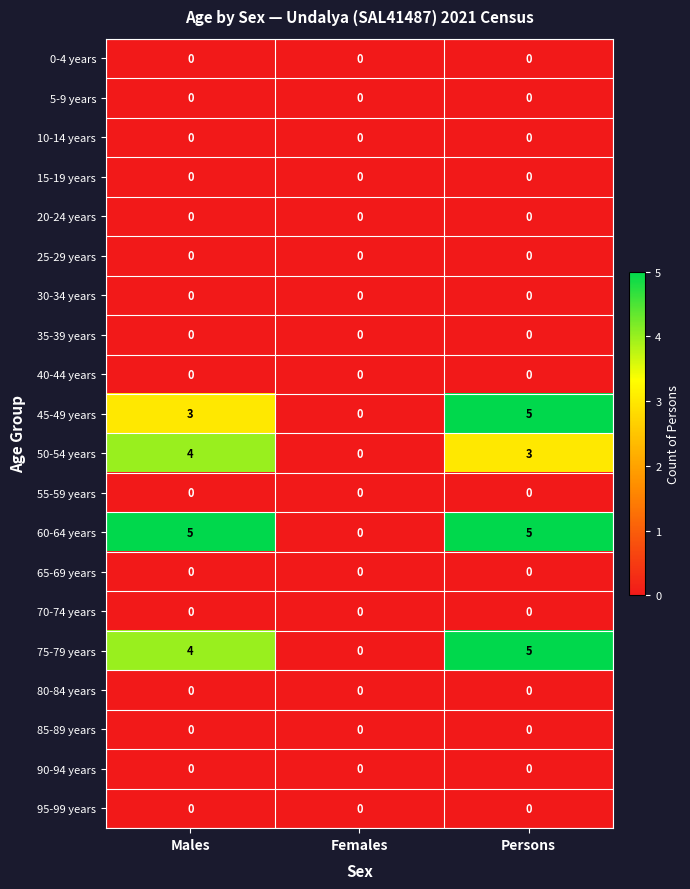

Which series changed the most between Males and Persons?

45-49 years